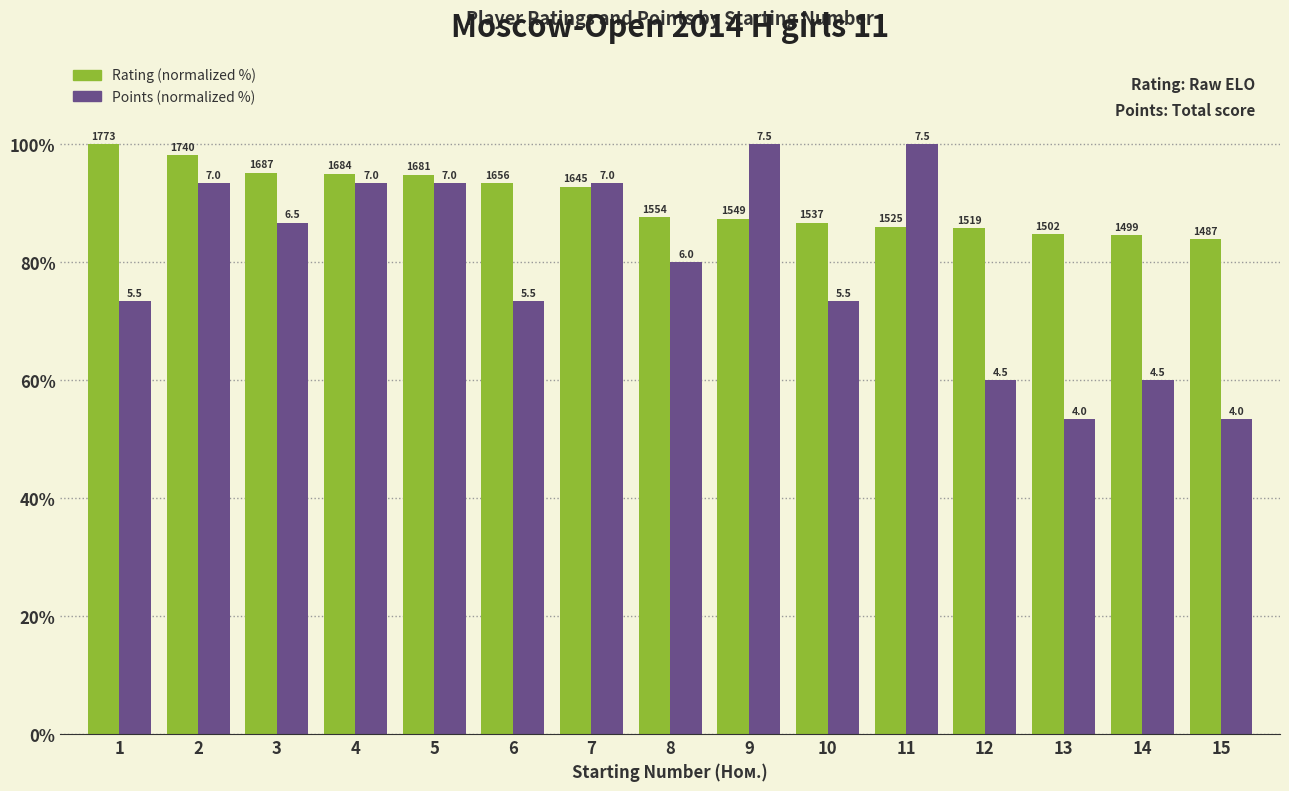

What is the value of the Rating (normalized %) bar at the 9th from the left?

87.4